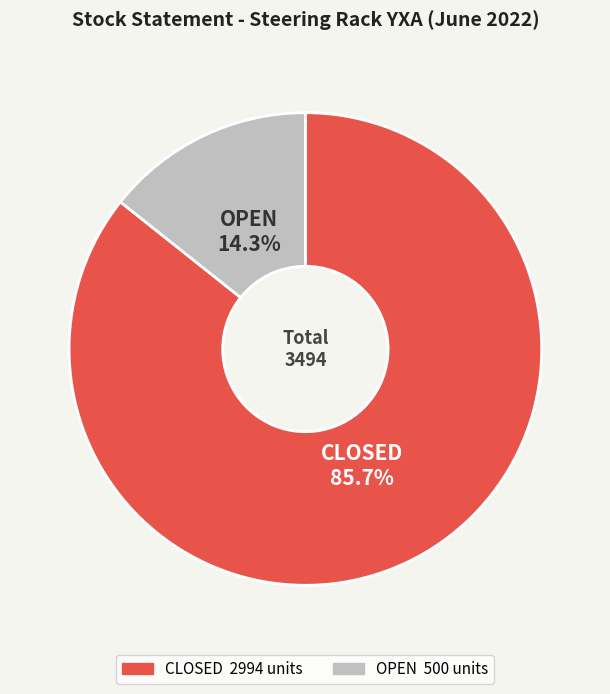

Is there a majority slice in this chart?

Yes